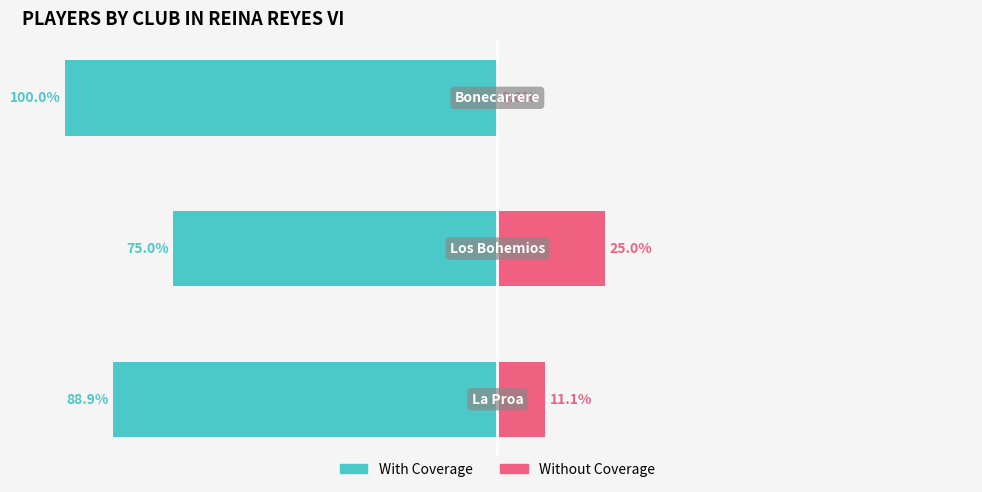

Reading left to right, extract all data points from this chart.

With Coverage: 0=-88.9	1=-75.0	2=-100.0
Without Coverage: 0=11.1	1=25.0	2=0.0